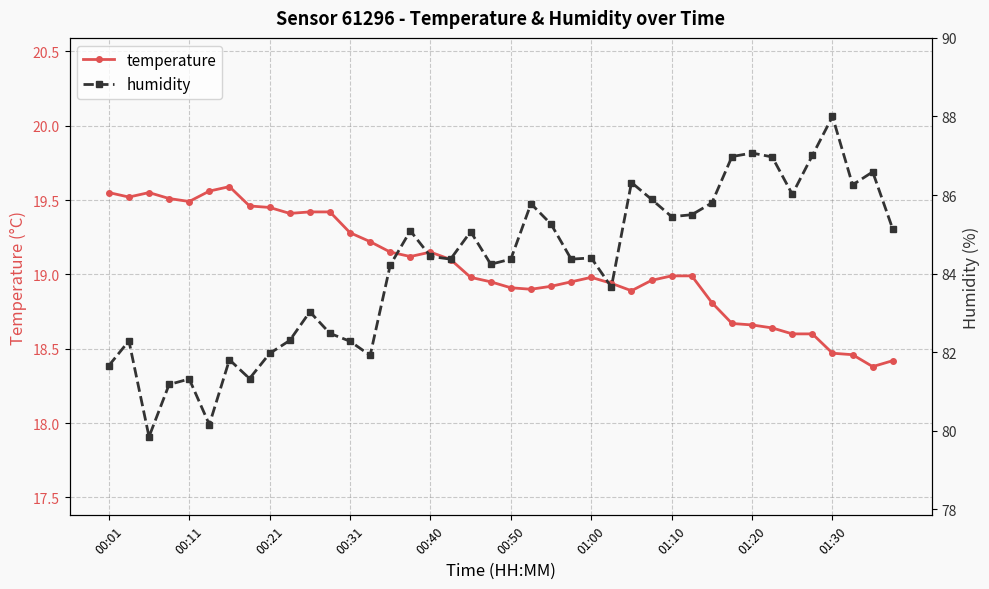

The temperature series shows 18.6 at 35. True or false?

True